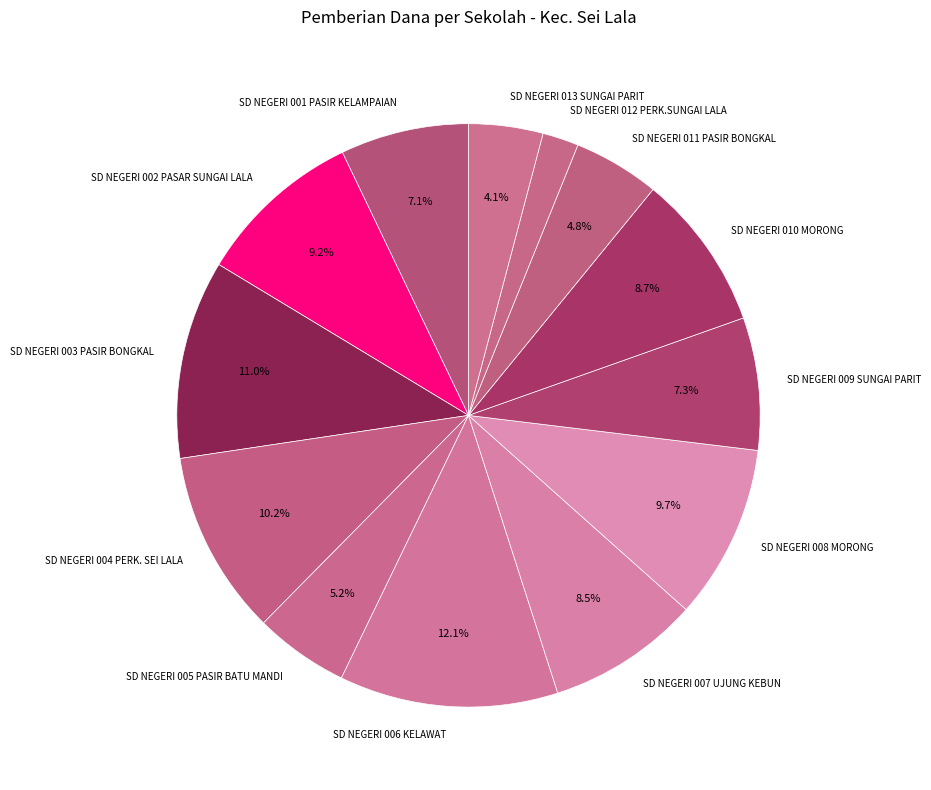

Is it true that SD NEGERI 009 SUNGAI PARIT is 1% of the pie?

False